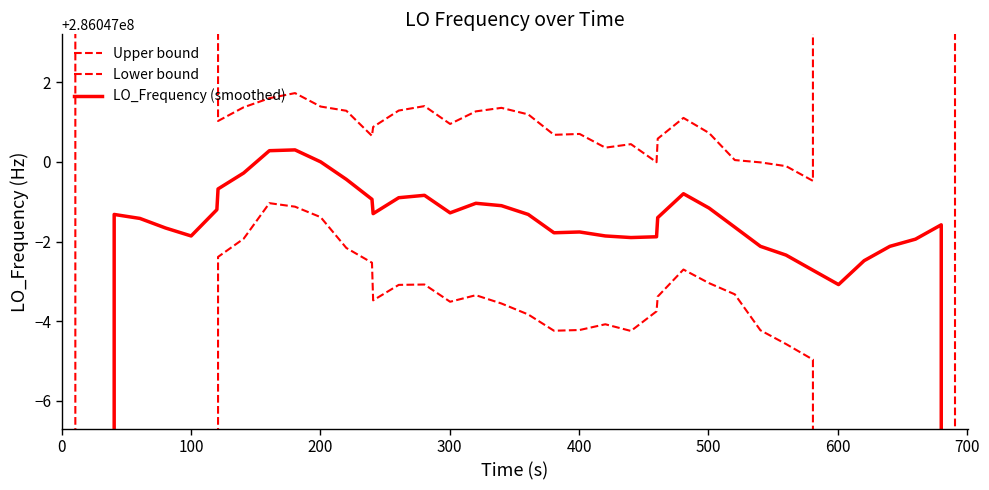

True or false: Lower bound and Upper bound intersect in this chart.

False